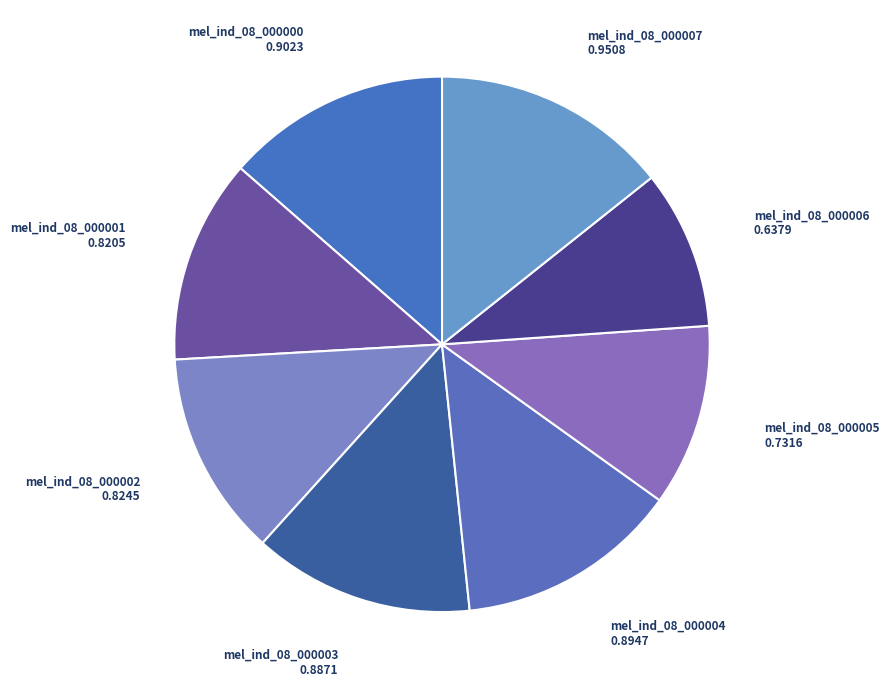

Which category has the biggest portion of the pie?

mel_ind_08_000007